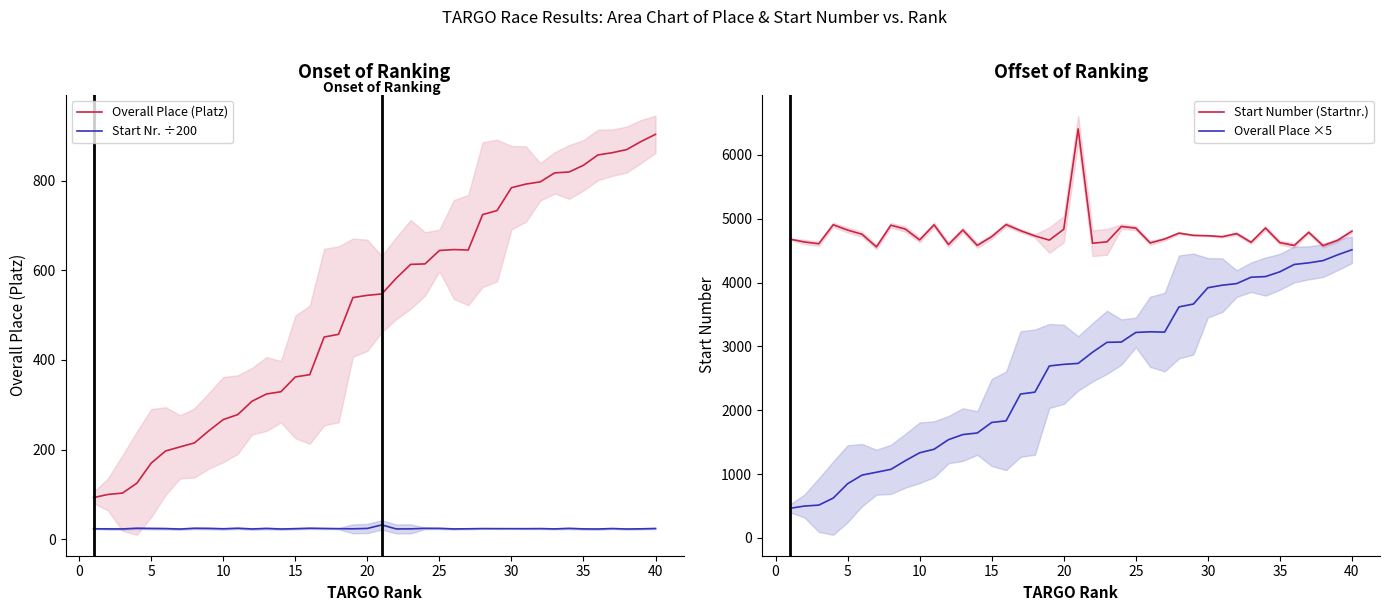

True or false: Start Nr. ÷200 and Overall Place (Platz) cross at least once.

False